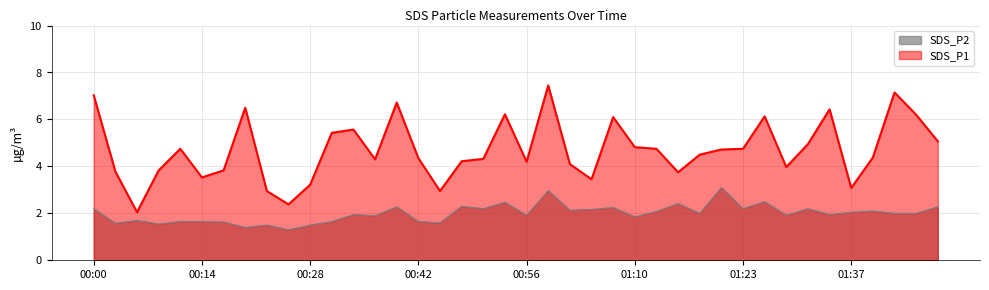

Is it true that SDS_P1 equals 4.4 at 01:40?

True